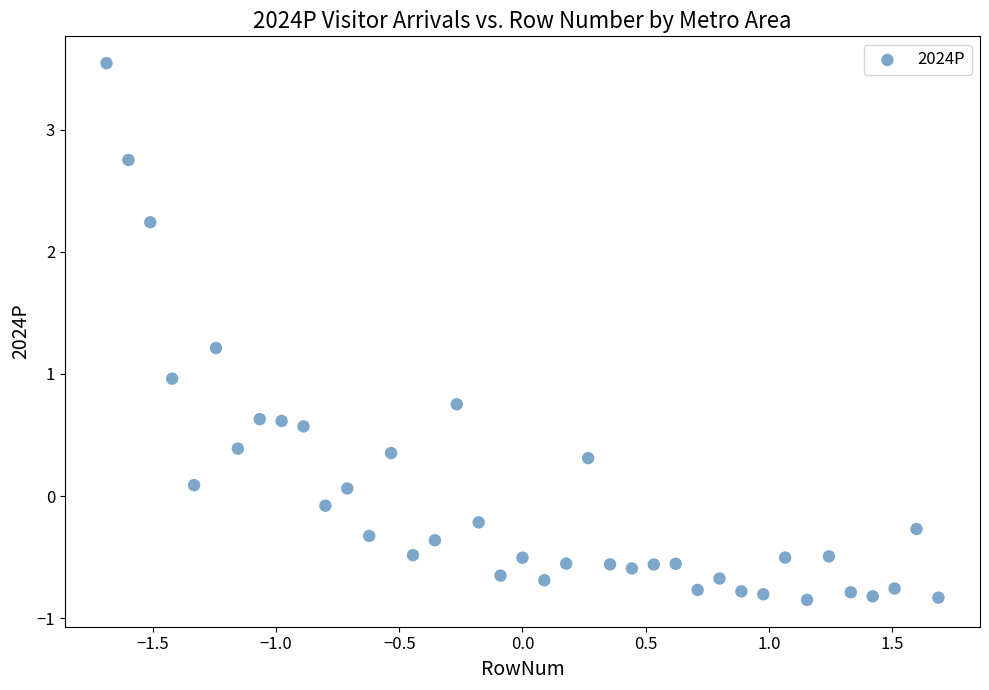

What is the range of Y values (max minus min)?

4.4